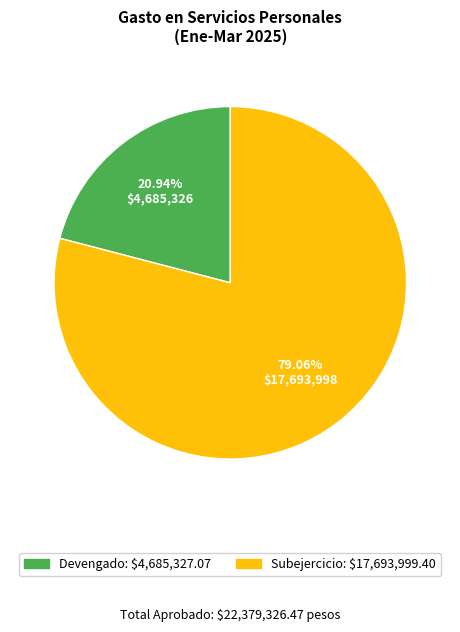

Approximately how many times larger is the value at Subejercicio compared to Devengado?

3.8